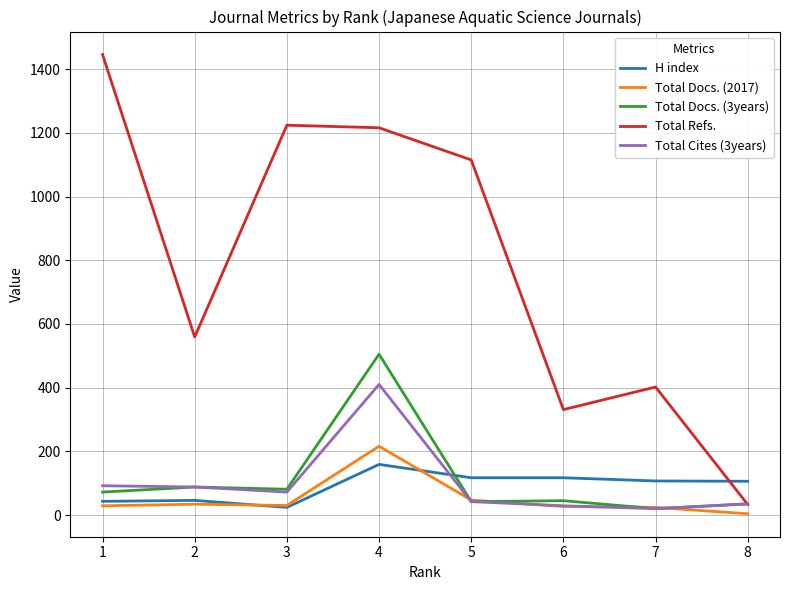

In Total Refs., how many points are higher than both neighbors (excluding endpoints)?

2